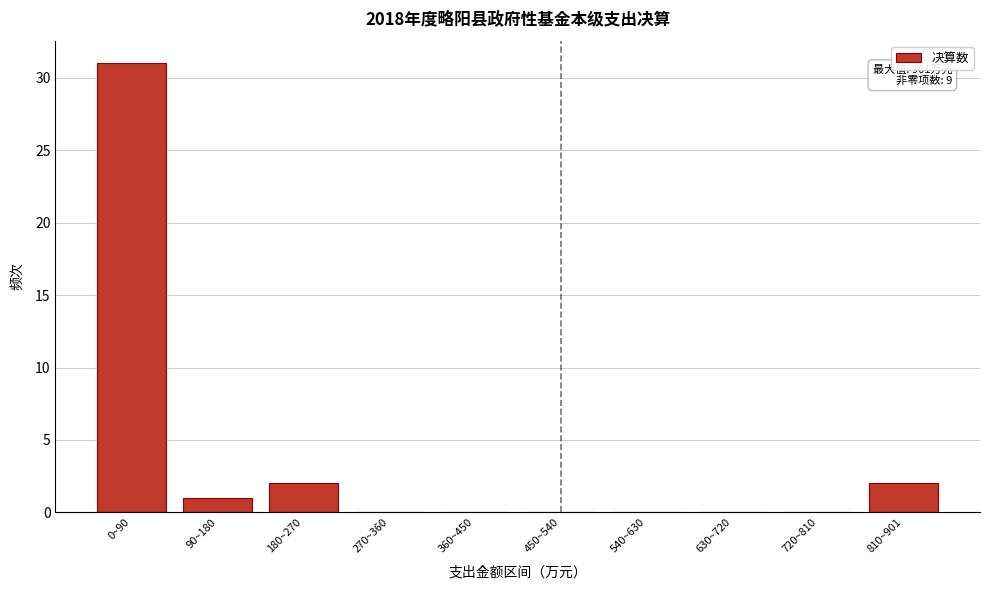

Reading left to right, list all the values displayed in this chart.

0~90=31	90~180=1	180~270=2	270~360=0	360~450=0	450~540=0	540~630=0	630~720=0	720~810=0	810~901=2